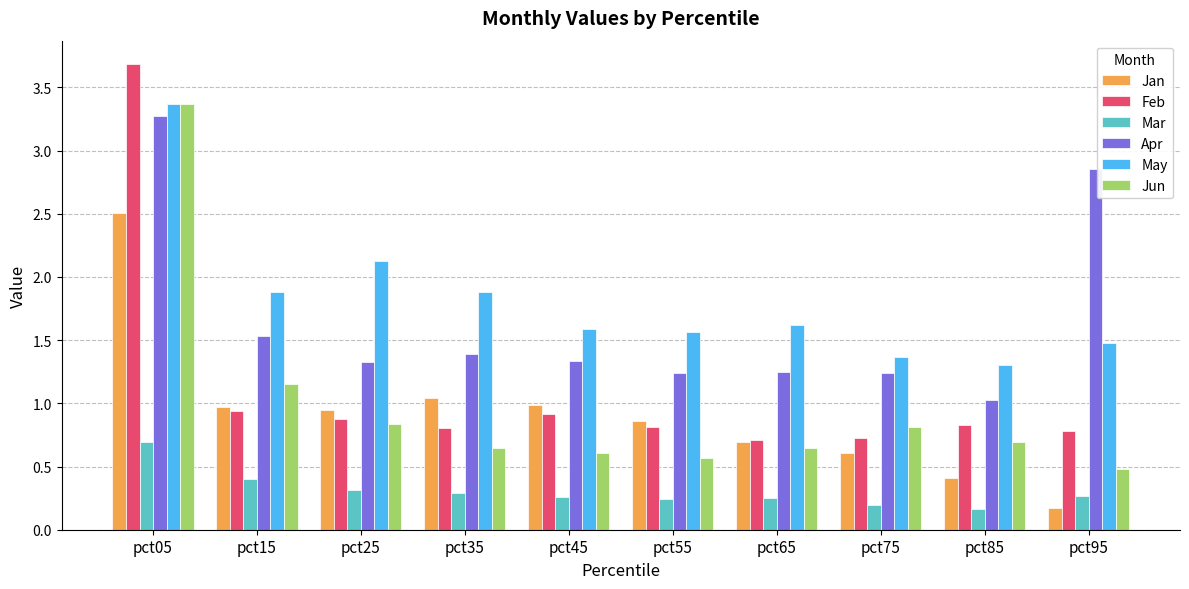

What is the average value of the Feb series?

1.1